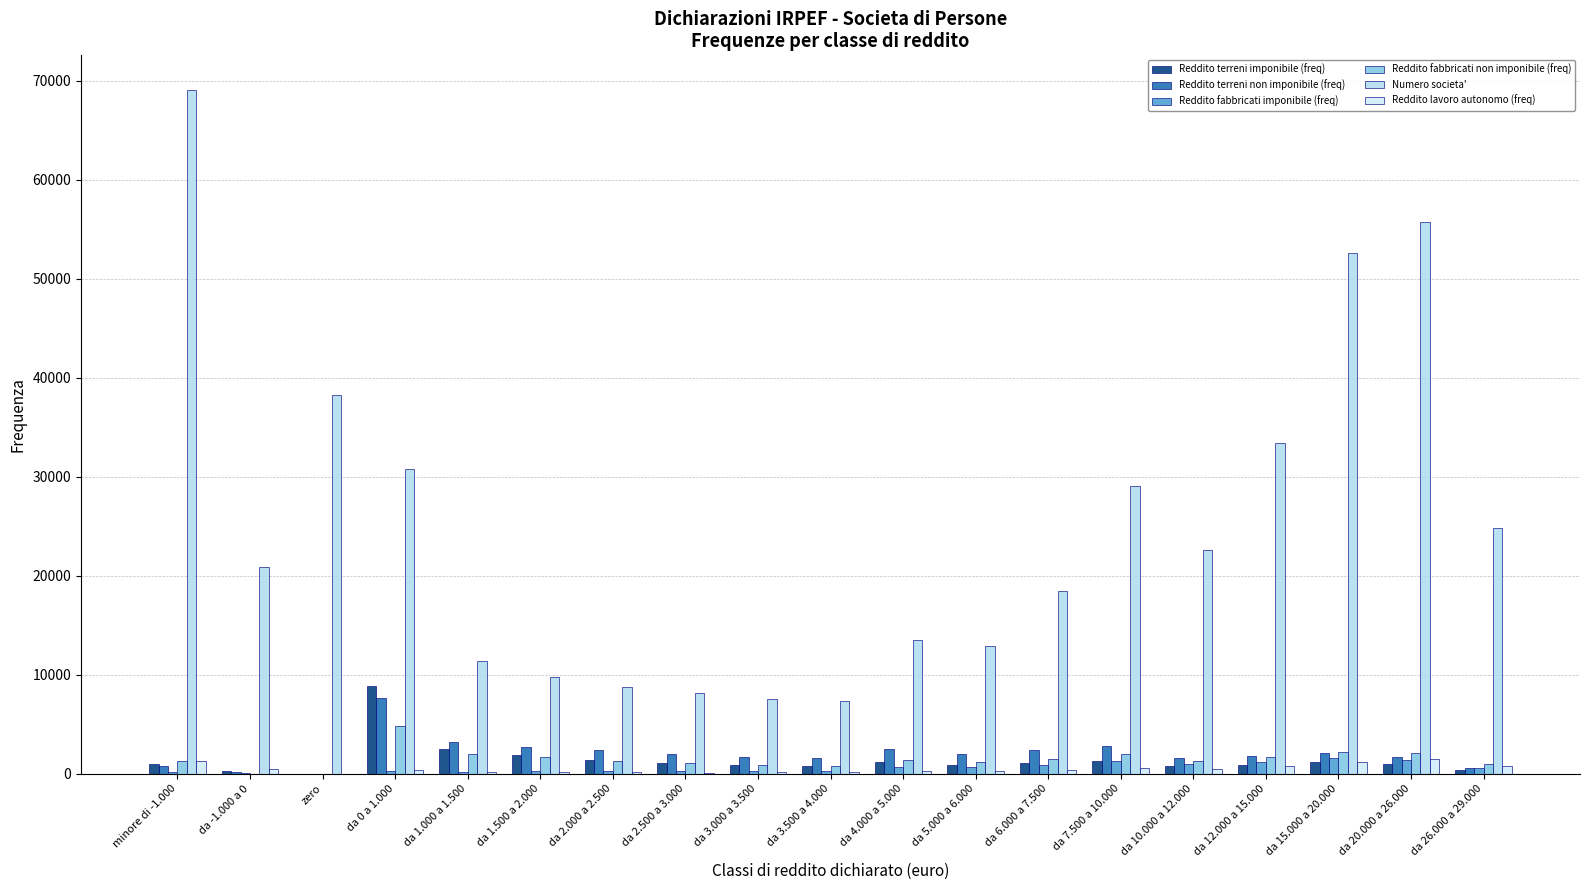

What is the difference between the highest and lowest values at da 3.000 a 3.500?

7383